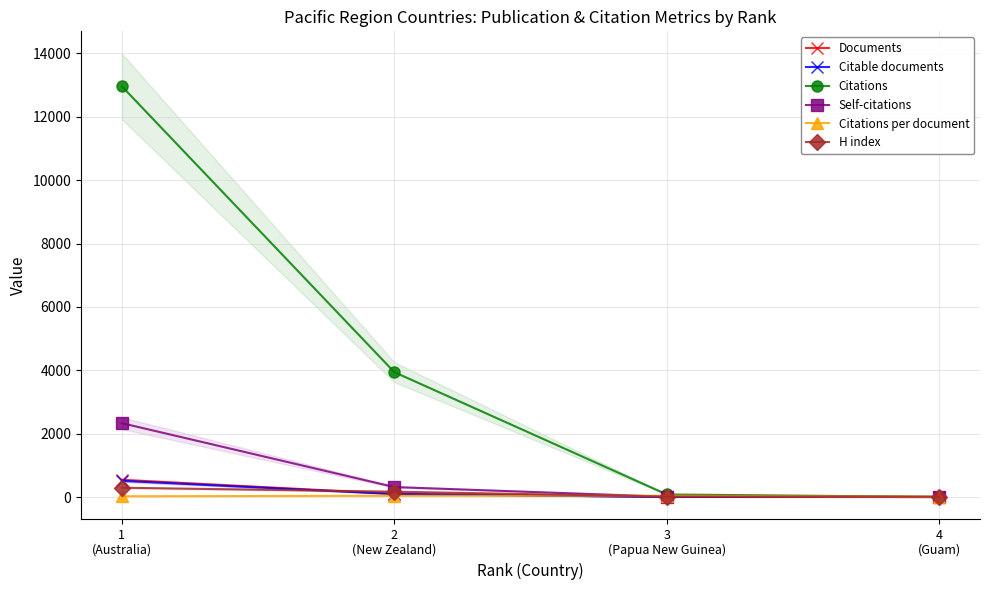

What is the difference between the second highest and minimum values in the Citations series?

3938.0